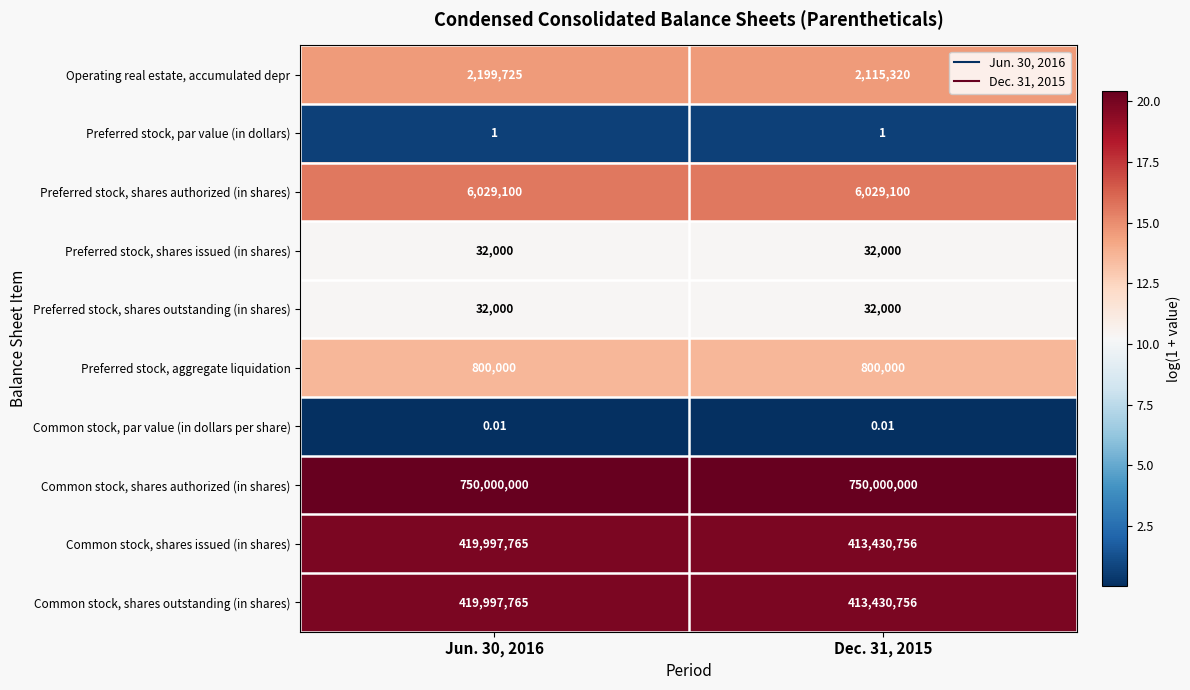

Is the value of Common stock, shares outstanding (in shares) at Dec. 31, 2015 greater than the value of Preferred stock, par value (in dollars) at Dec. 31, 2015?

Yes